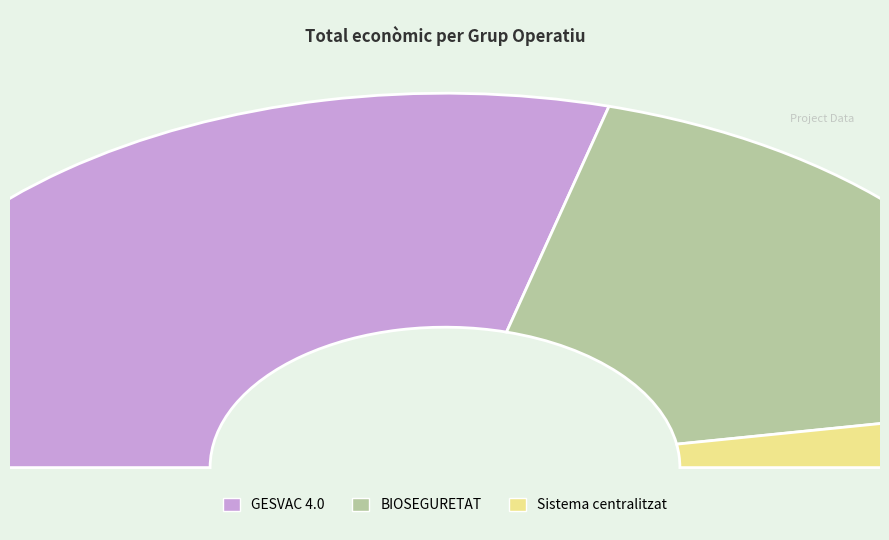

To the nearest percent, what percentage of the pie is Sistema centralitzat?

5%